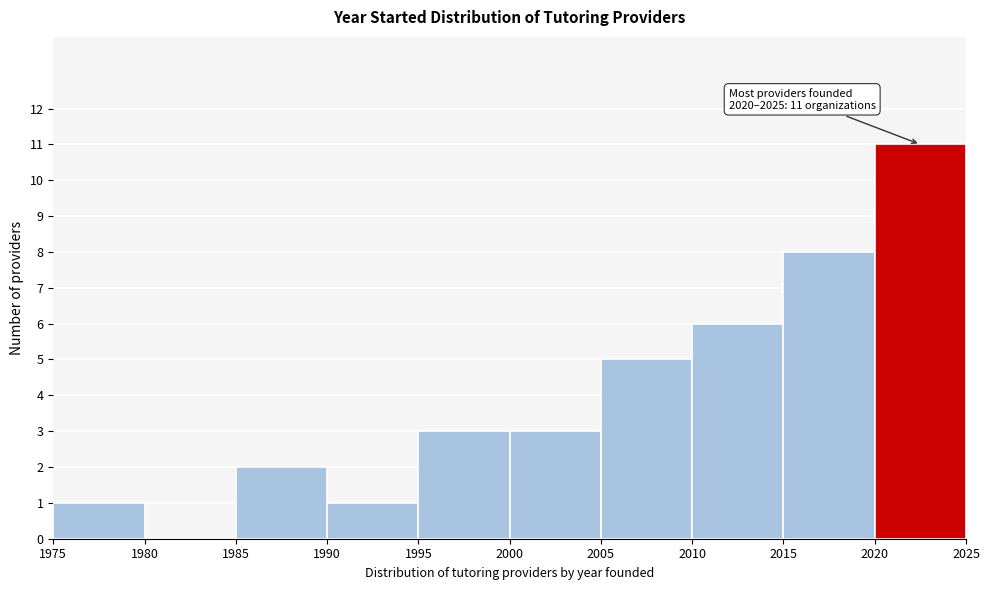

Which range on the x-axis has the tallest bar?

2020 to 2025